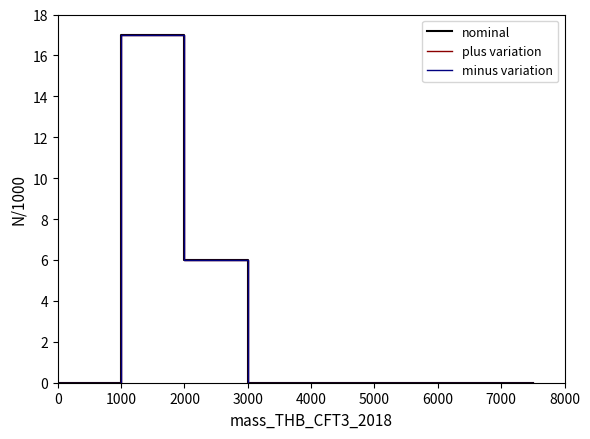

True or false: plus variation and nominal intersect in this chart.

False